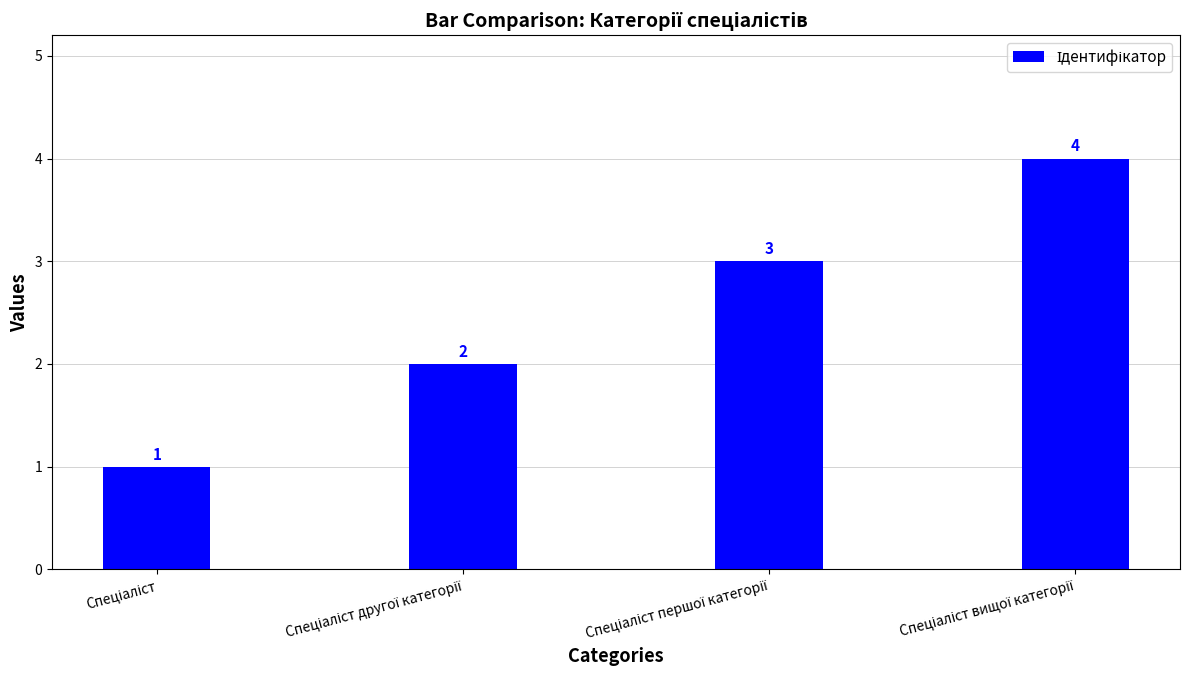

What is the difference between the maximum and minimum values?

3